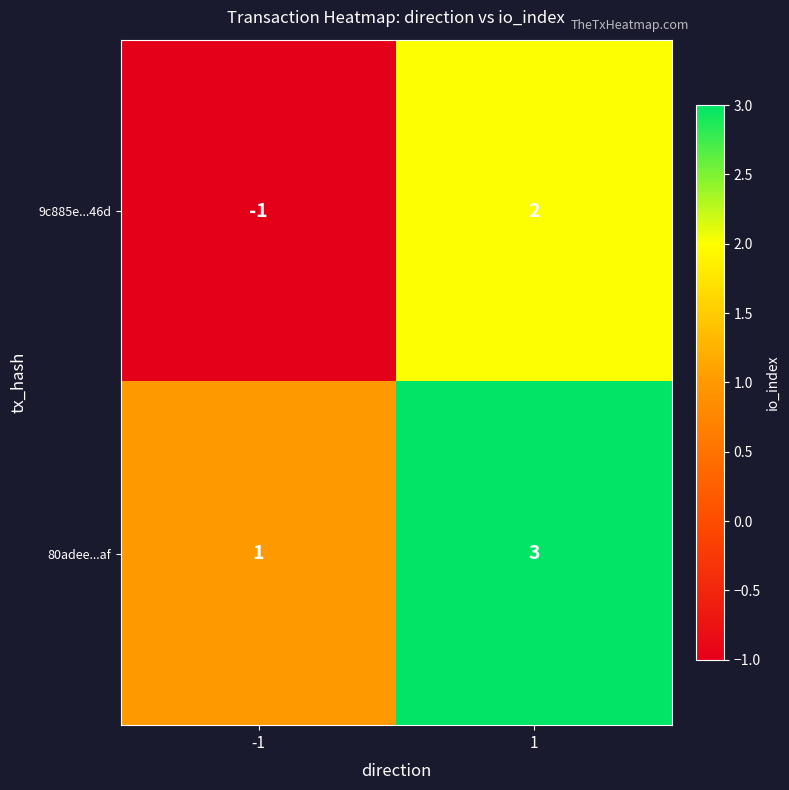

The value of 9c885e...46d at -1 is -1. True or false?

True